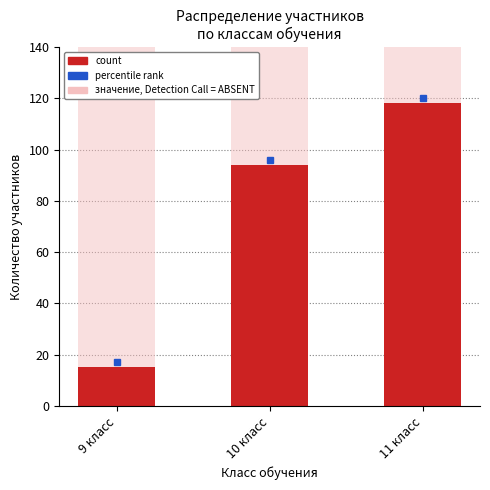

What is the label of the 3rd bar from the left?

11 класс